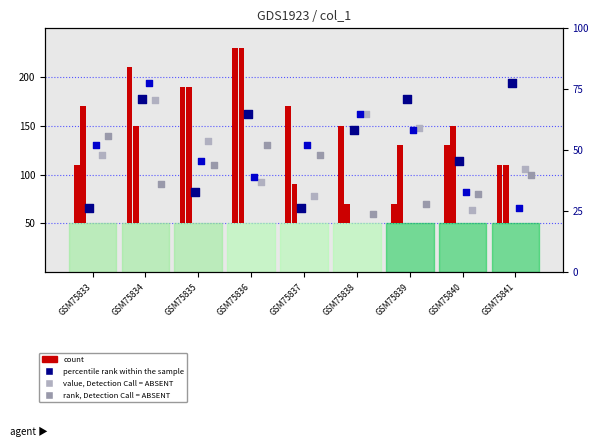

At how many categories does at least one series exceed 139?

7